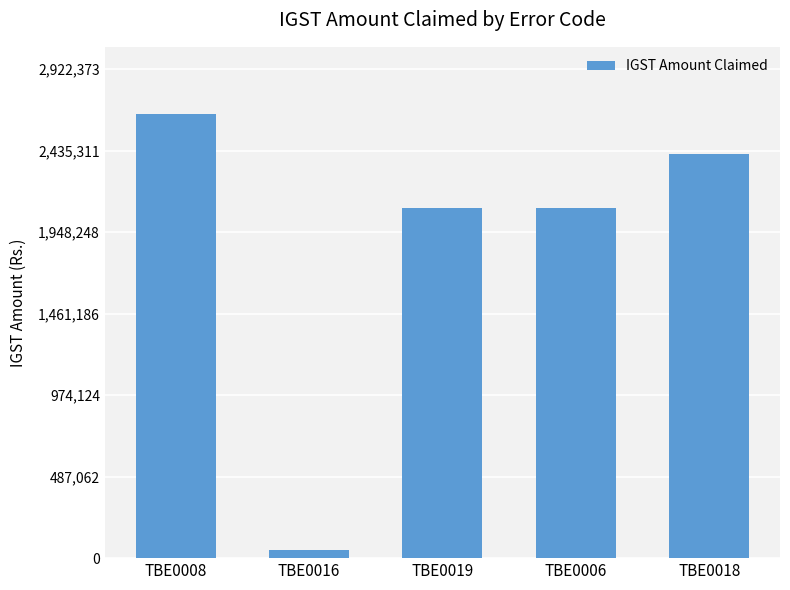

How many values are below 2090488?

2